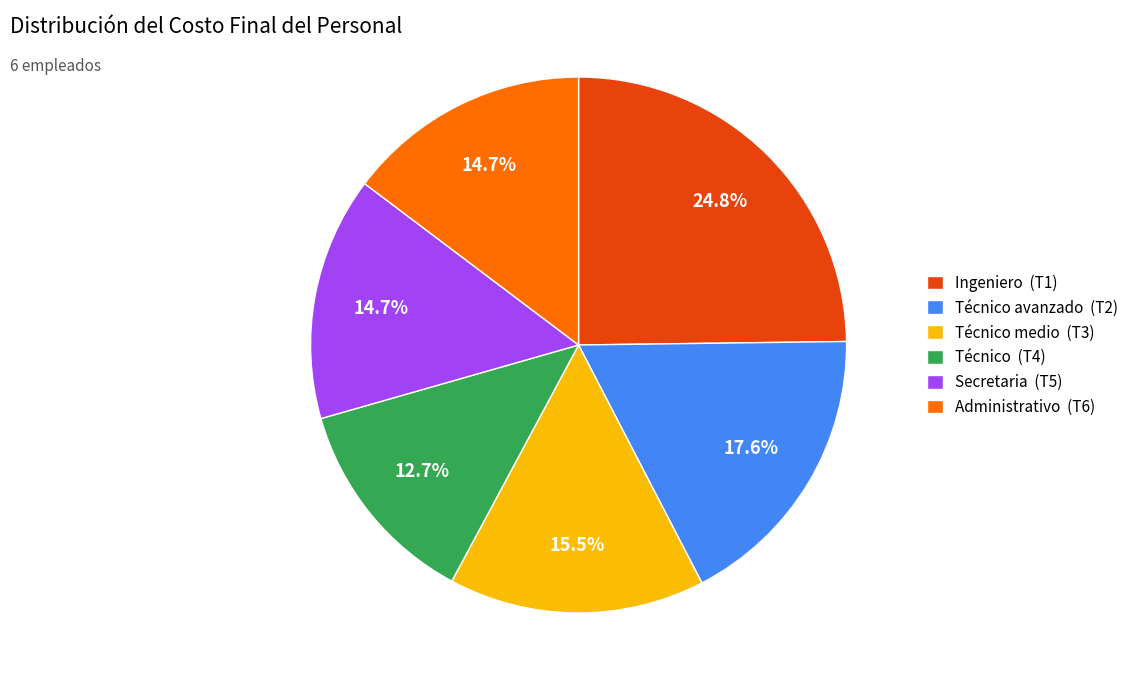

Is there a majority slice in this chart?

No